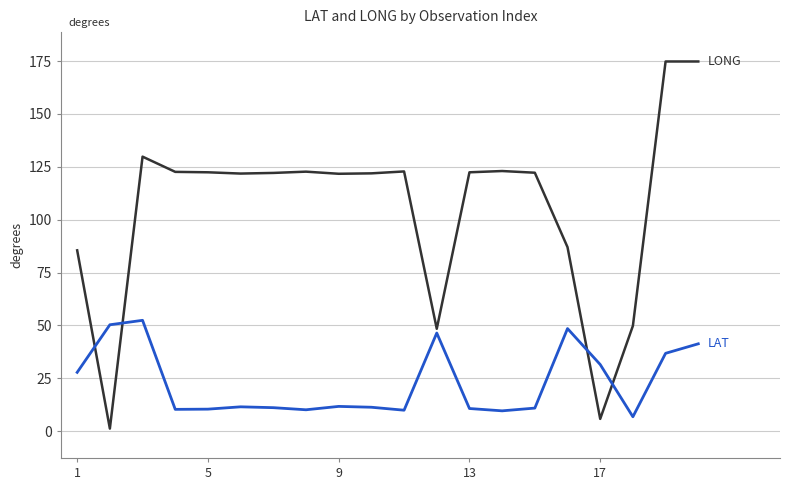

How many lines are shown in the chart?

2